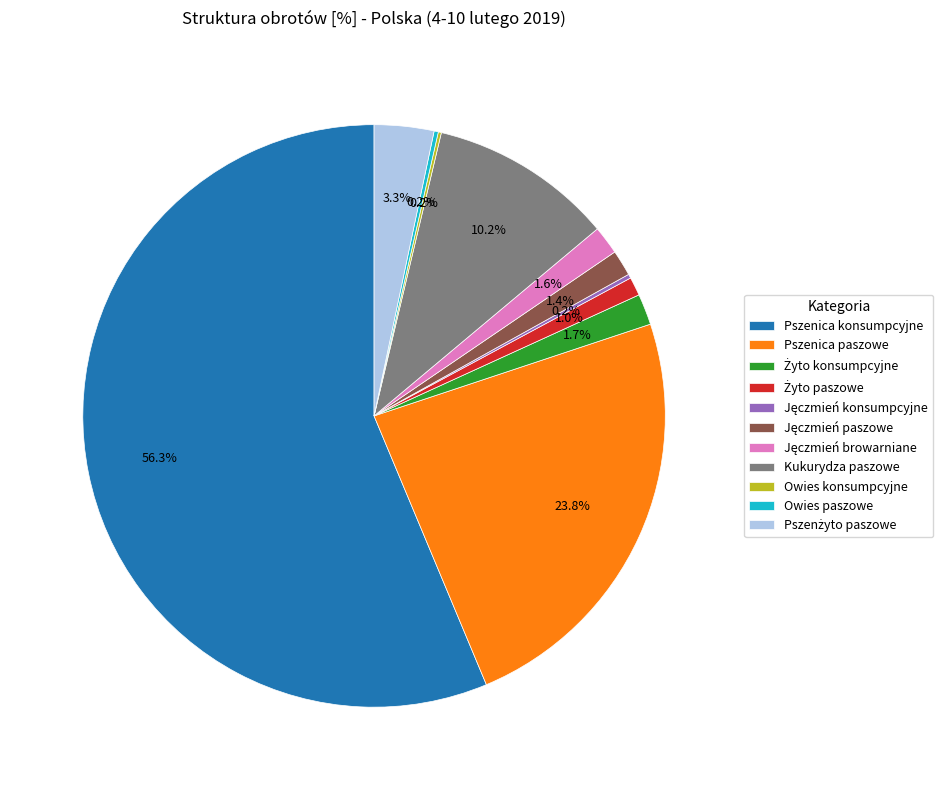

Which category accounts for the majority?

Pszenica konsumpcyjne